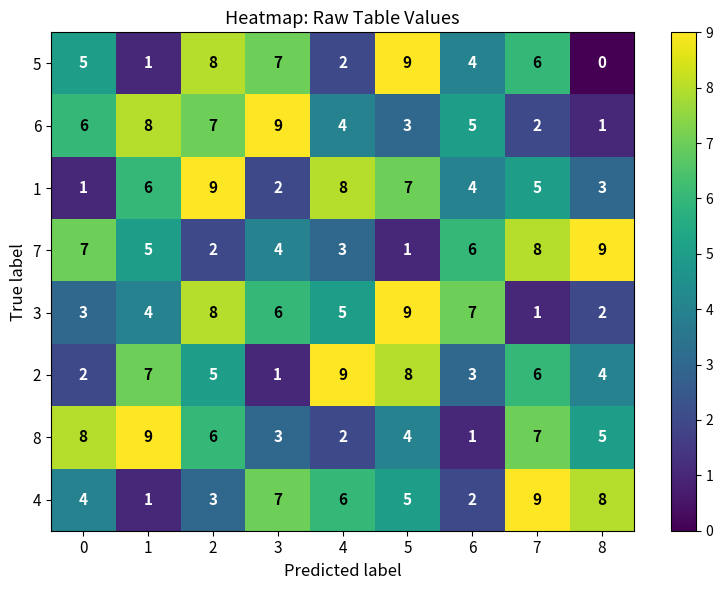

What is the maximum value shown in the chart?

9